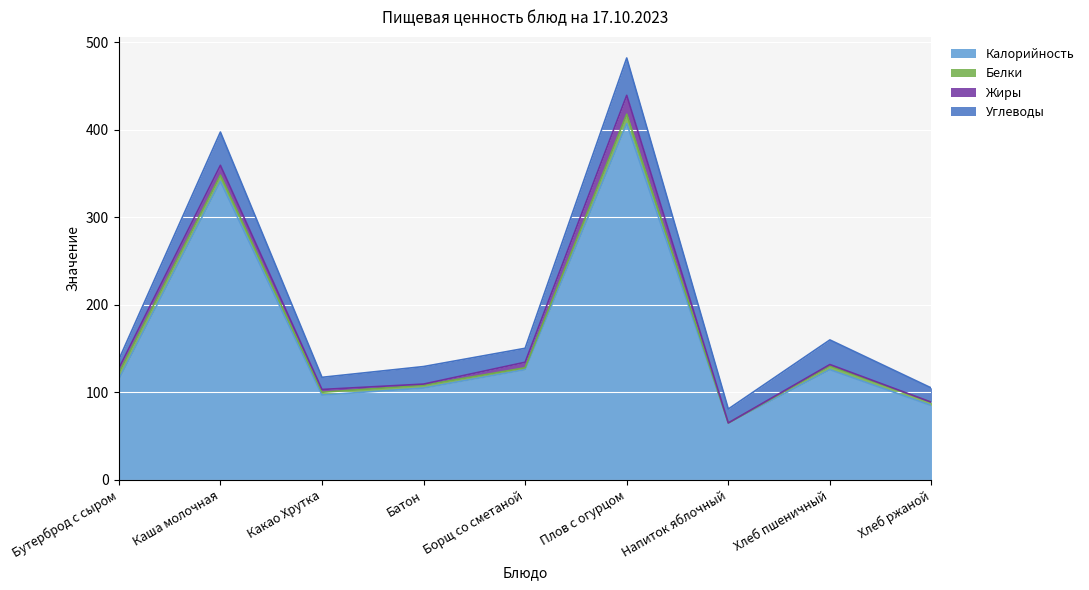

Where is the first local maximum for Жиры?

Каша молочная